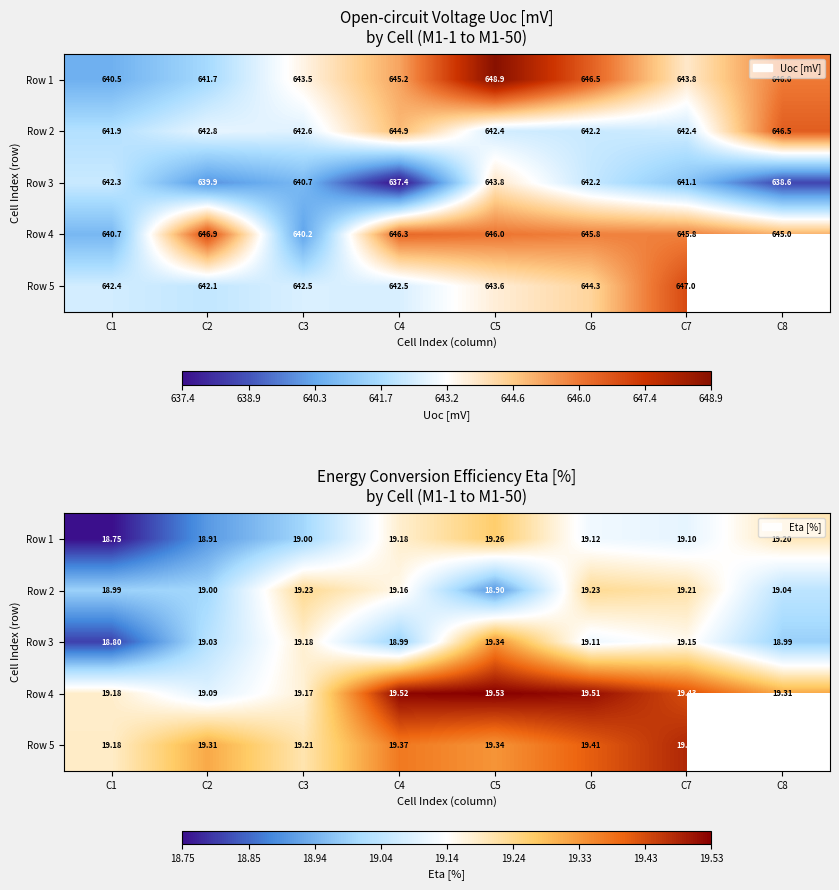

How many values in the Row 3 series are below 19?

3